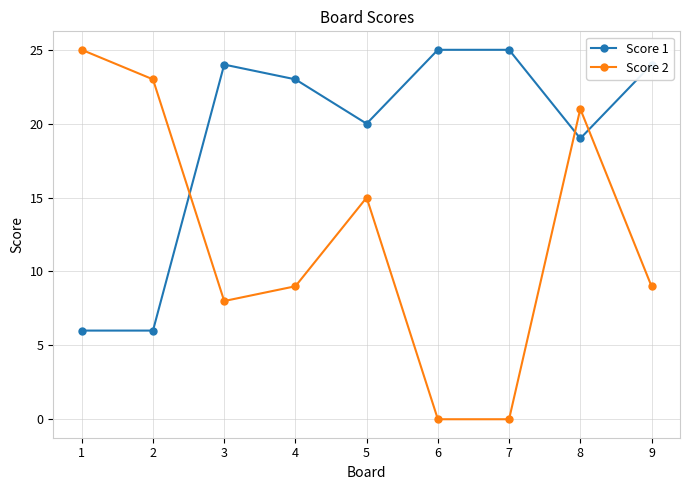

What is the value of the Score 2 point at the 9th from the left?

9